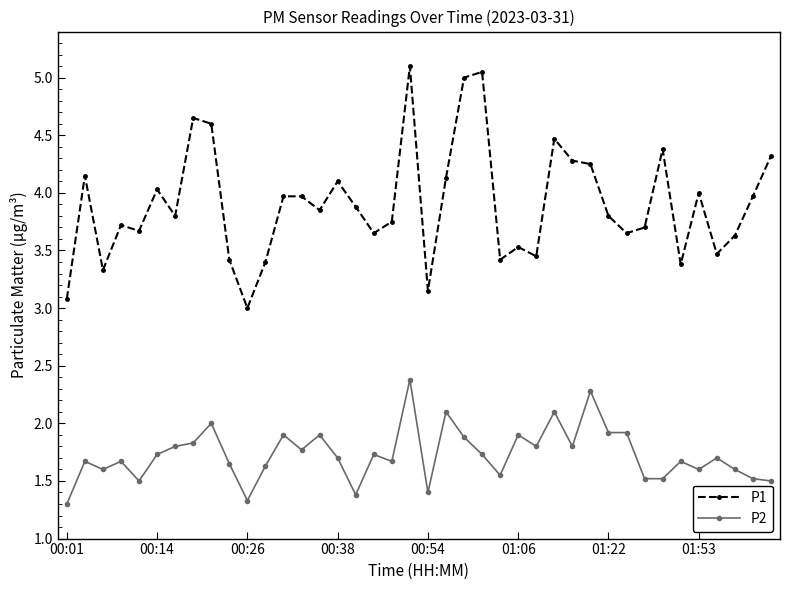

Does the chart have visible grid lines?

No